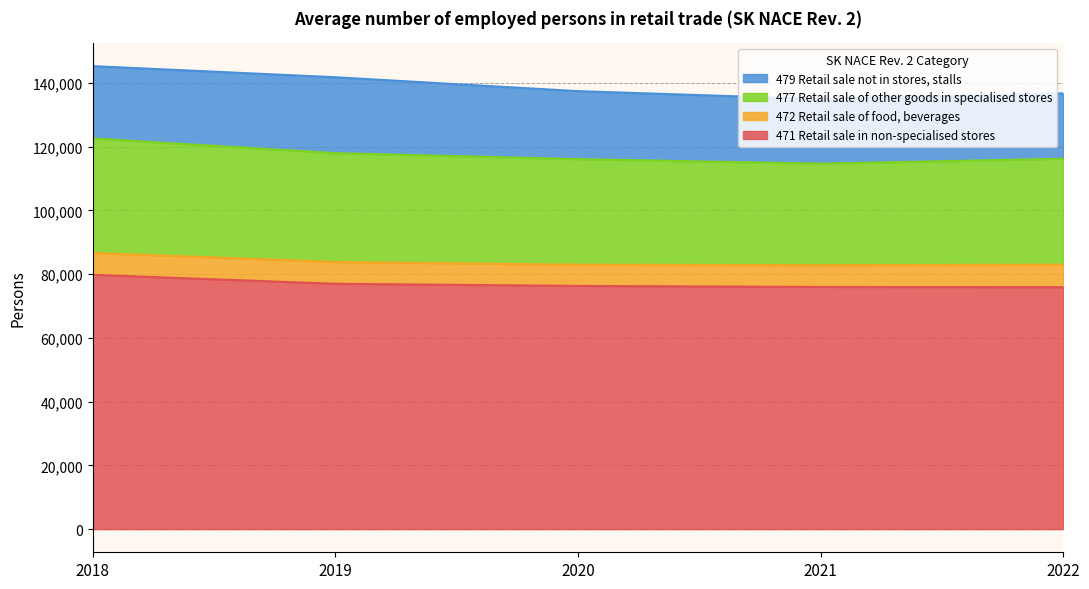

What is the average value of the 471 Retail sale in non-specialised stores series?

76986